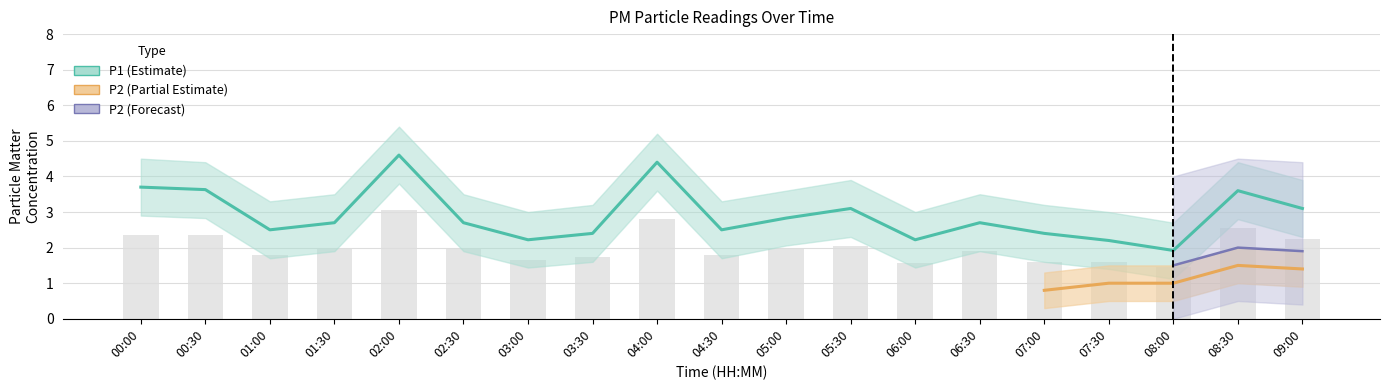

Count the number of values greater than 2.

18